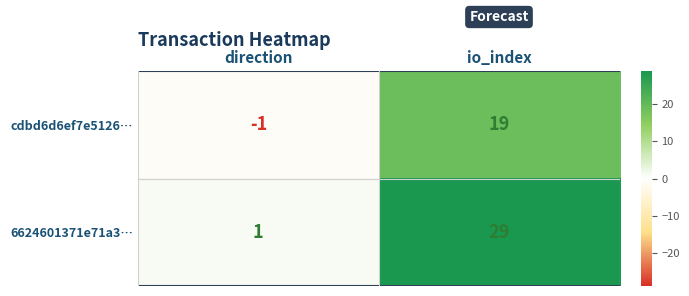

Rank the series by their average value, from lowest to highest.

cdbd6d6ef7e5126…, 6624601371e71a3…